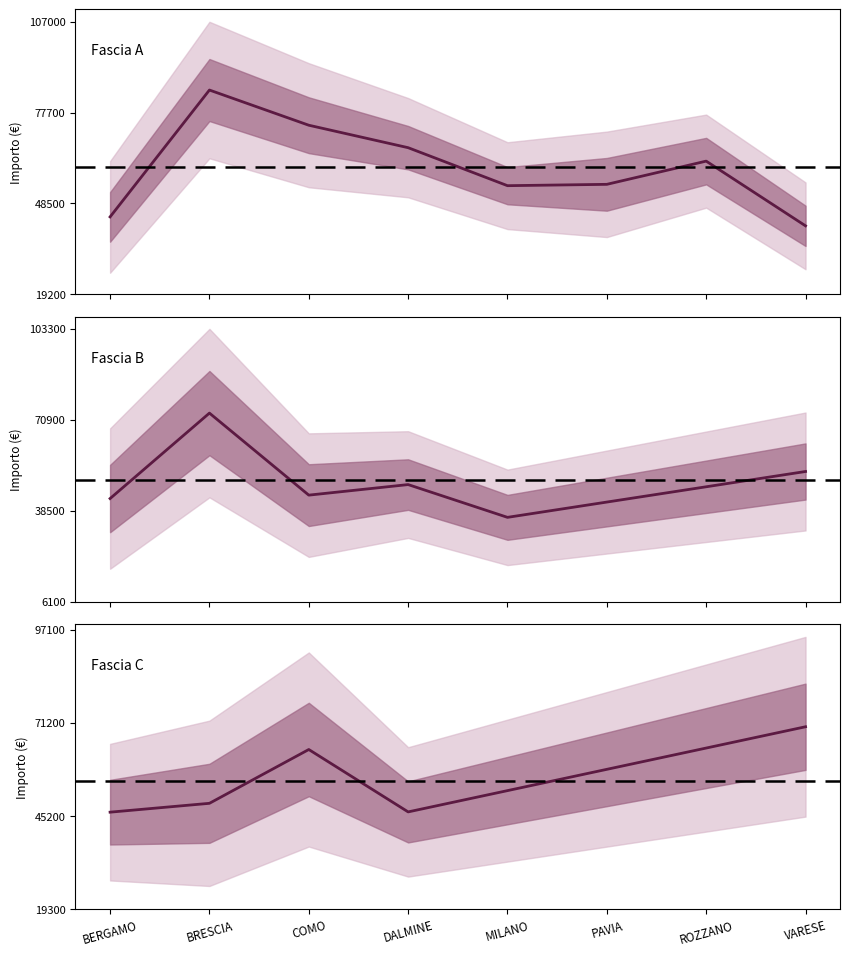

What is the maximum value for Fascia A?

84977.9